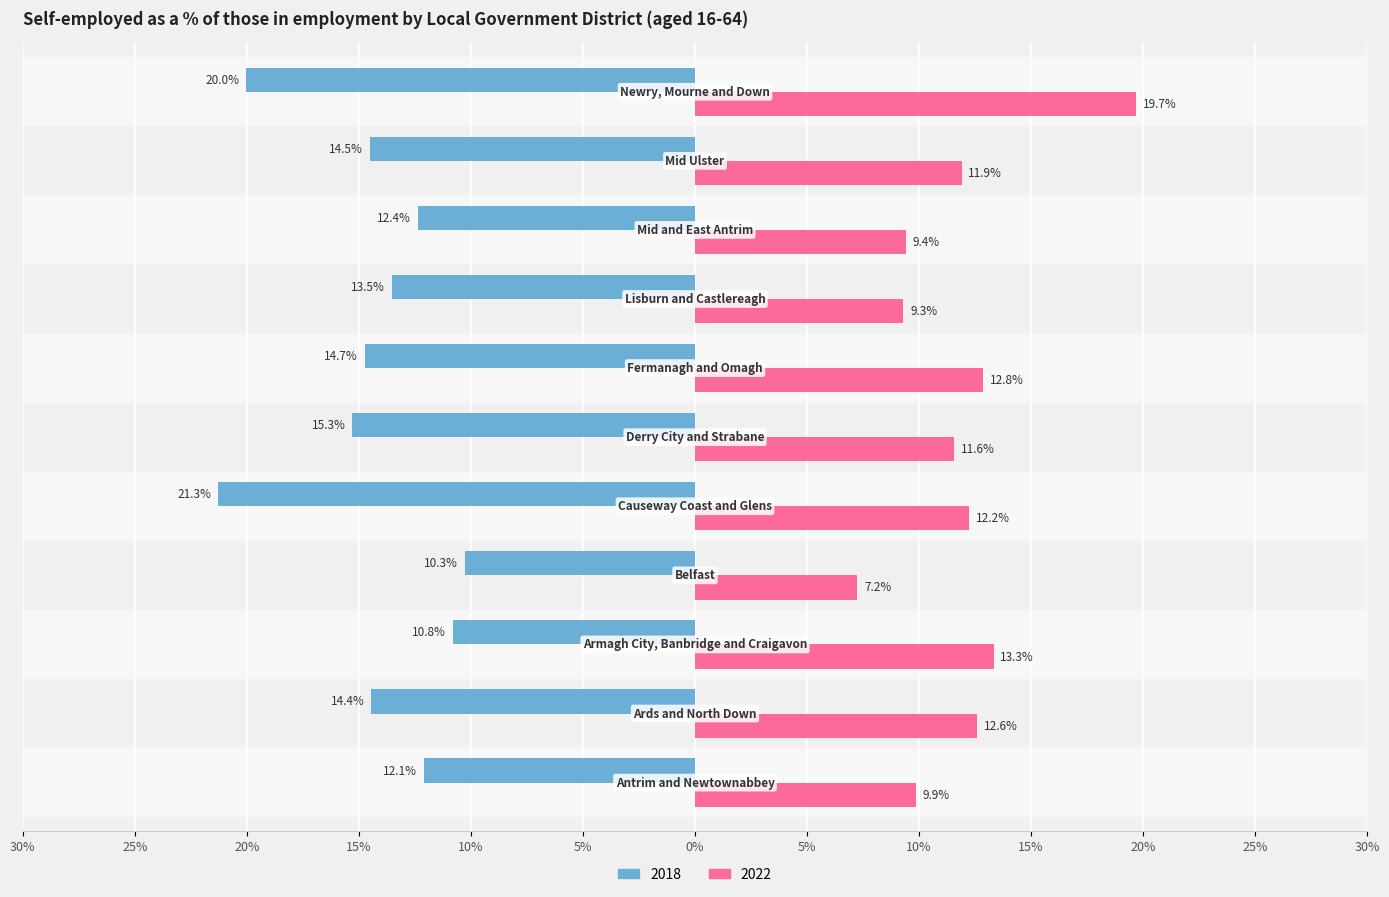

What are all the series names shown in the legend?

2018, 2022